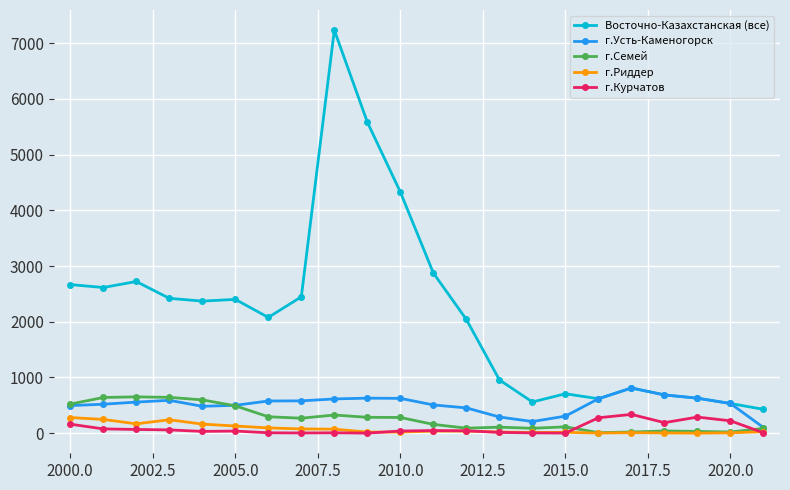

True or false: г.Риддер and Восточно-Казахстанская (все) intersect in this chart.

False